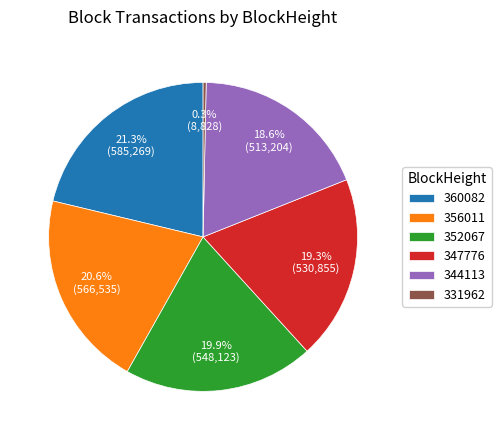

What percentage do 352067 and 360082 together represent?

41.2%